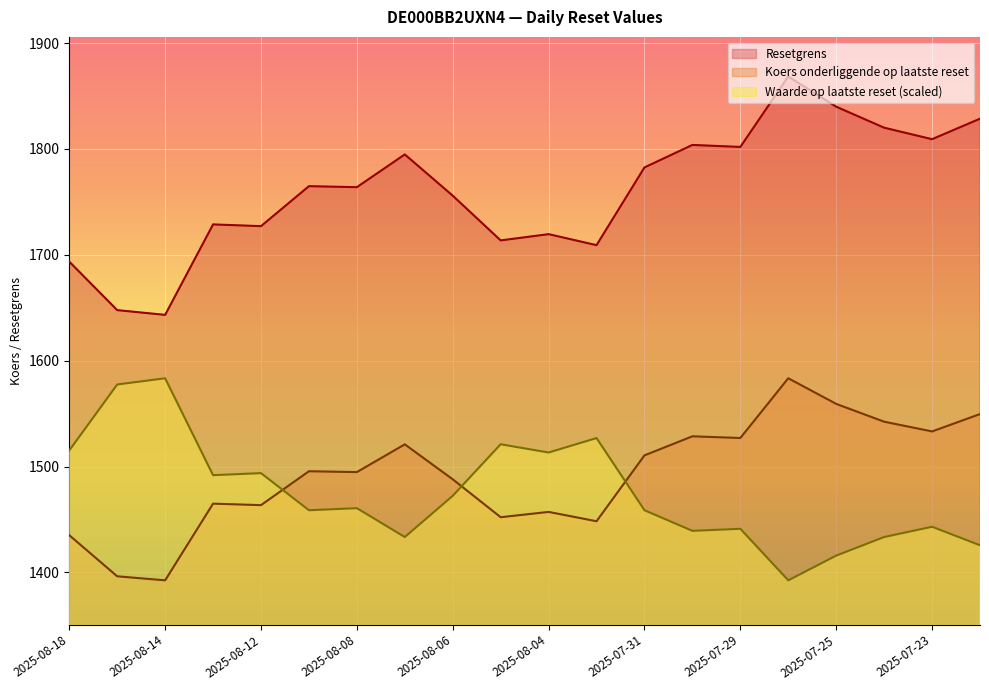

What is the difference between the highest and lowest values at 2025-08-04?

262.3